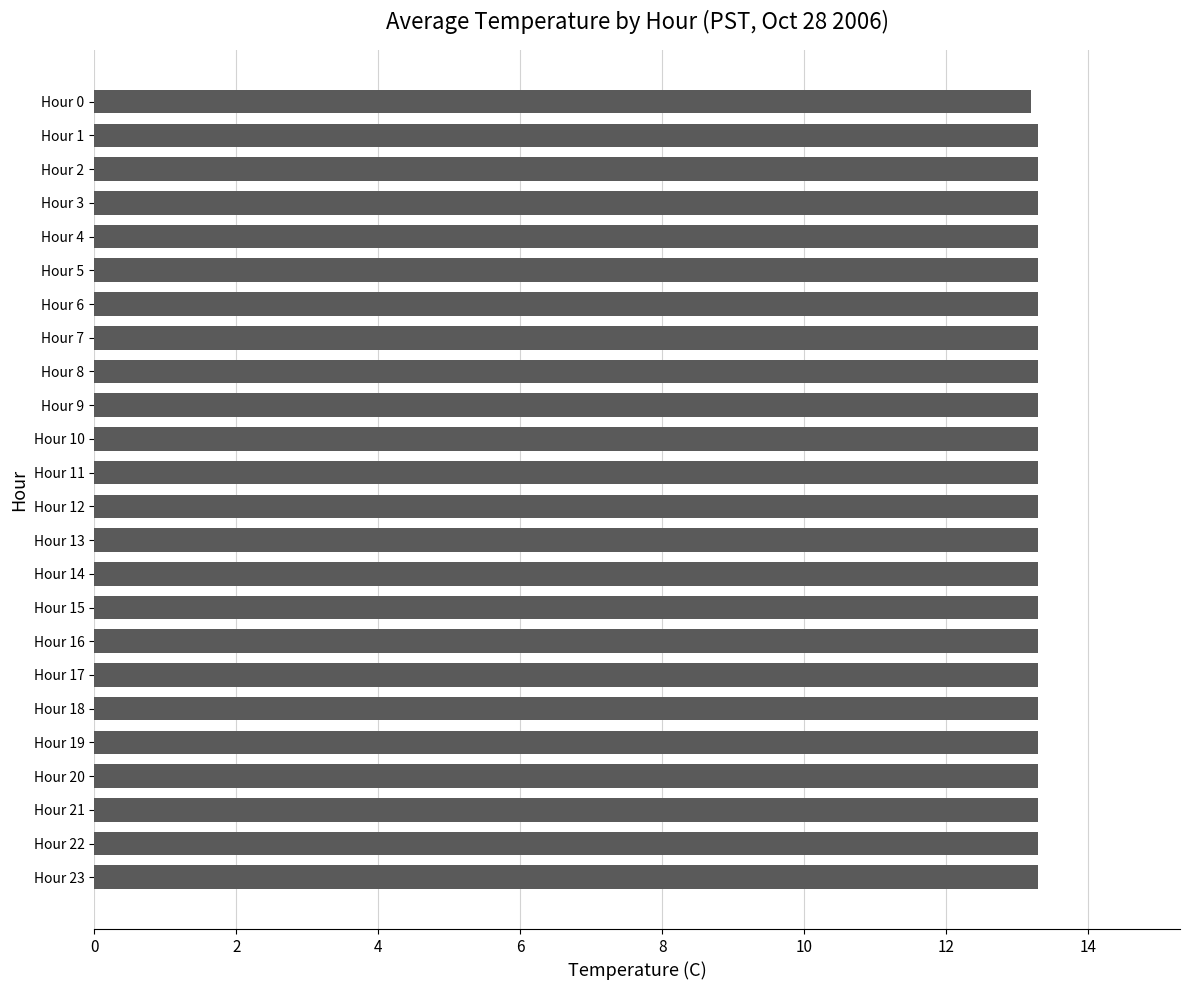

Approximately how many times larger is the value at Hour 18 compared to Hour 4?

1.0